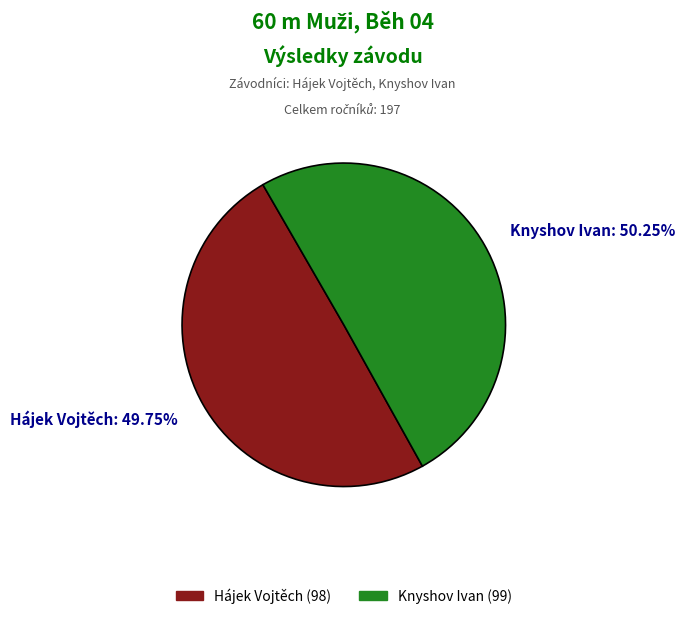

Which has a higher value, Knyshov Ivan or Hájek Vojtěch?

Knyshov Ivan